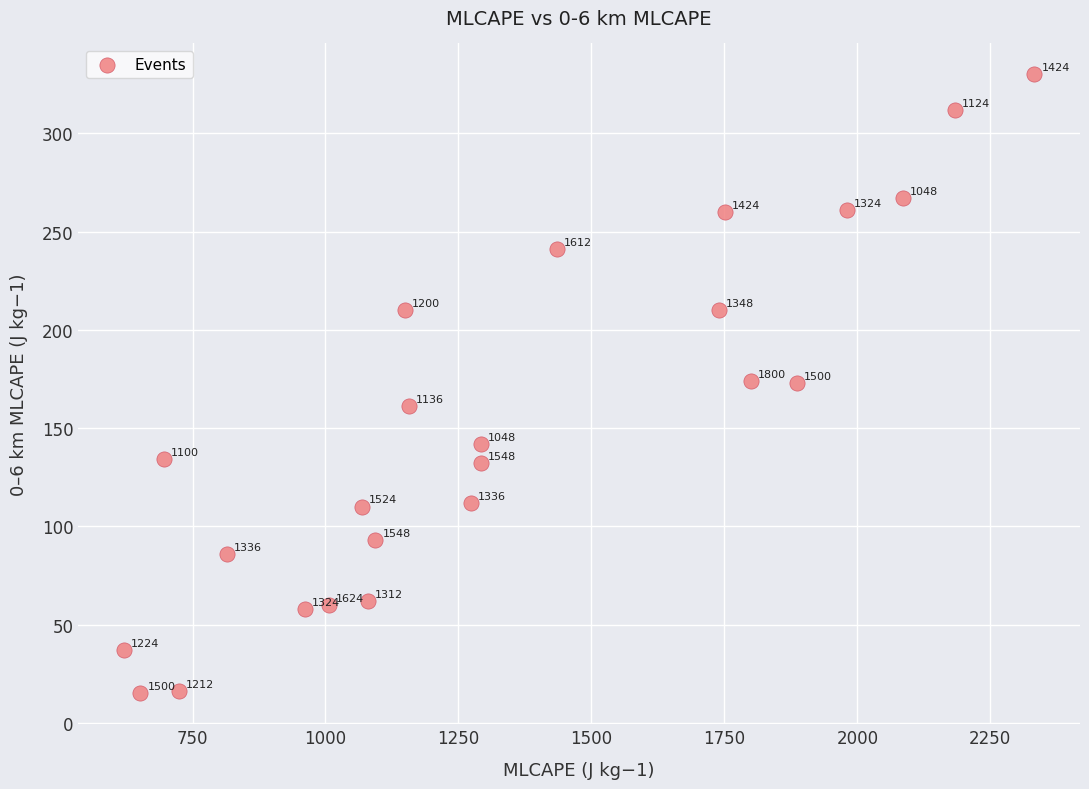

What Y value in the scatter plot is closest to 172?

173